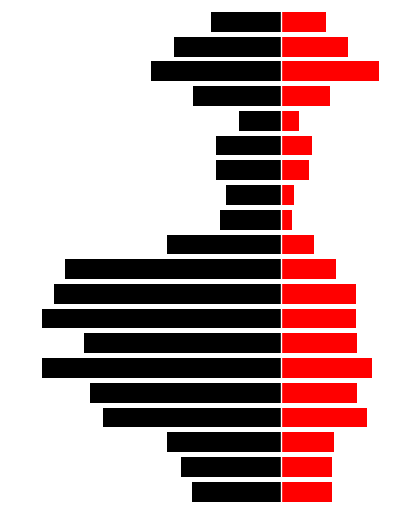

What is the average value of the Red series?

1094